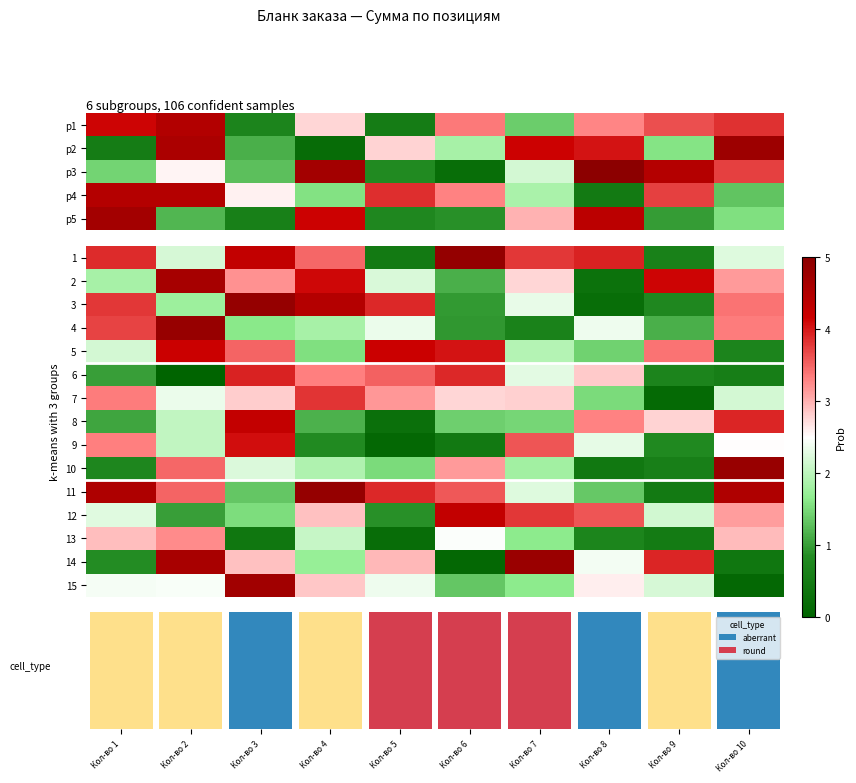

List the labels in order of 14 value, smallest first.

Кол-во 6, Кол-во 10, Кол-во 1, Кол-во 4, Кол-во 8, Кол-во 3, Кол-во 5, Кол-во 9, Кол-во 2, Кол-во 7